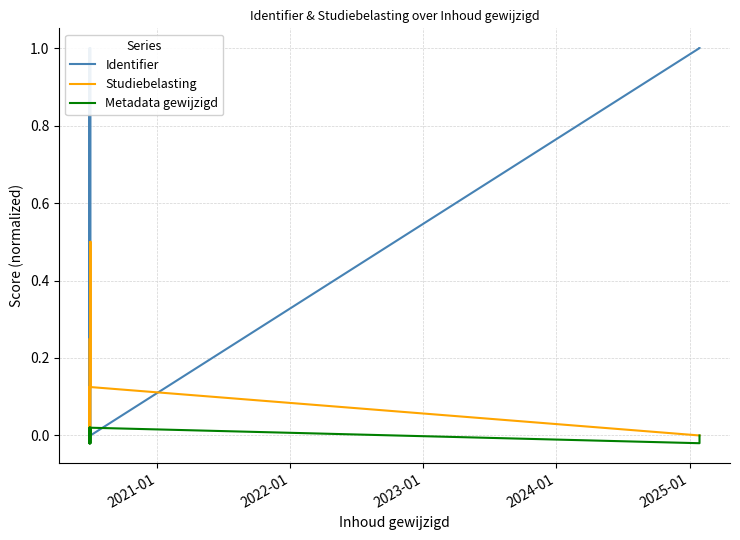

Which series ends up on top after the final intersection of Studiebelasting and Metadata gewijzigd?

Studiebelasting